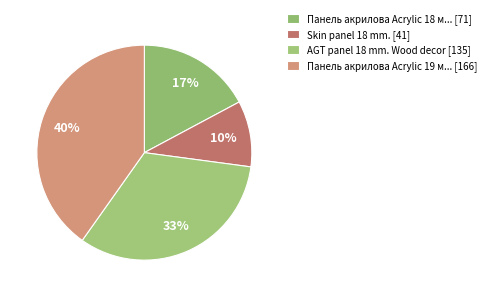

How many slices are in this pie chart?

4